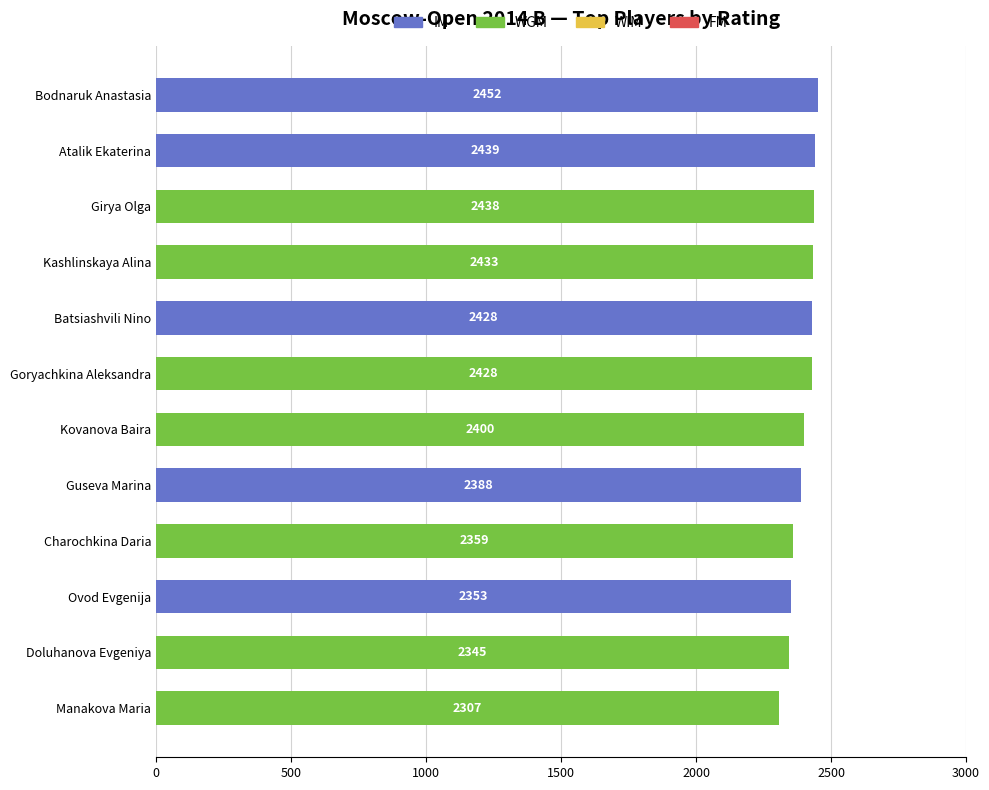

What is the total value across all series at Batsiashvili Nino?

2428